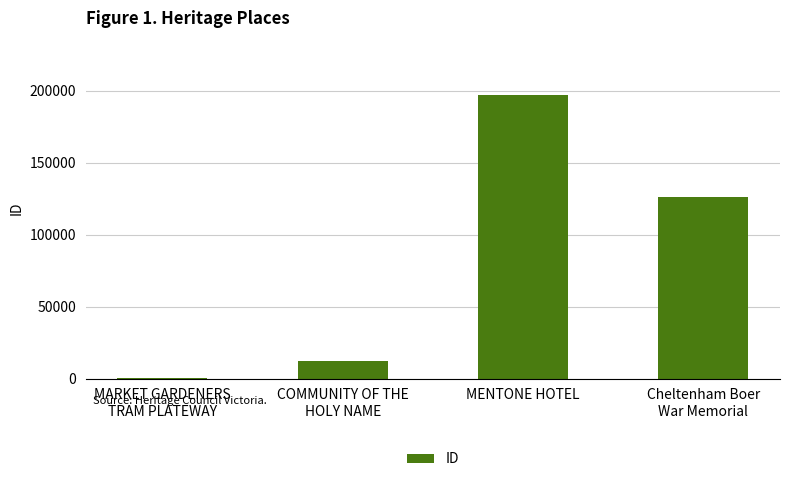

At which category does the chart reach its peak across all series?

MENTONE HOTEL